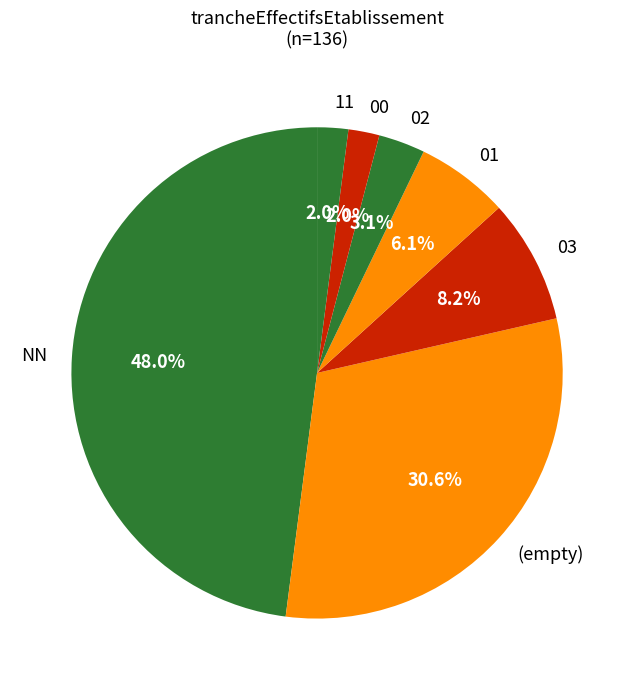

Count the number of slices in the pie.

7